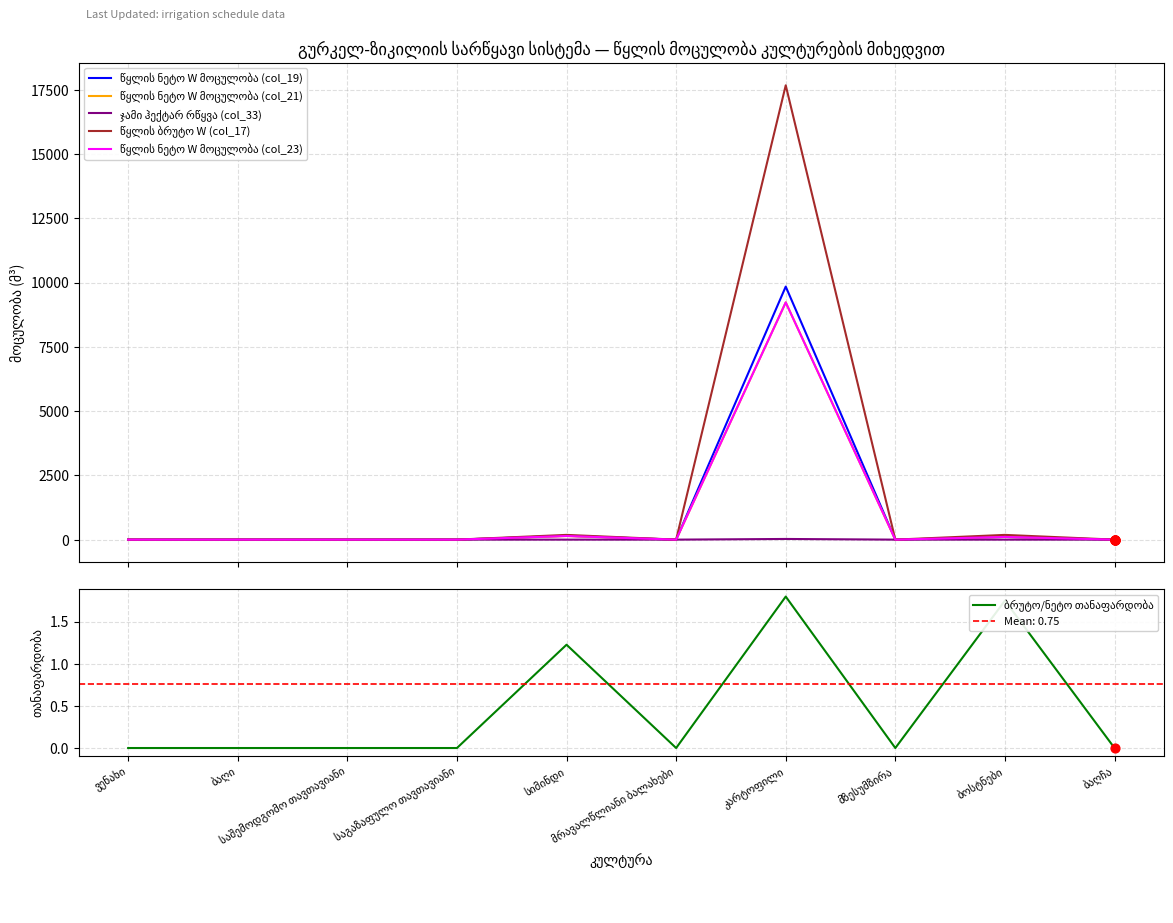

Which series contains the highest Y value?

წყლის ბრუტო W (col_17)